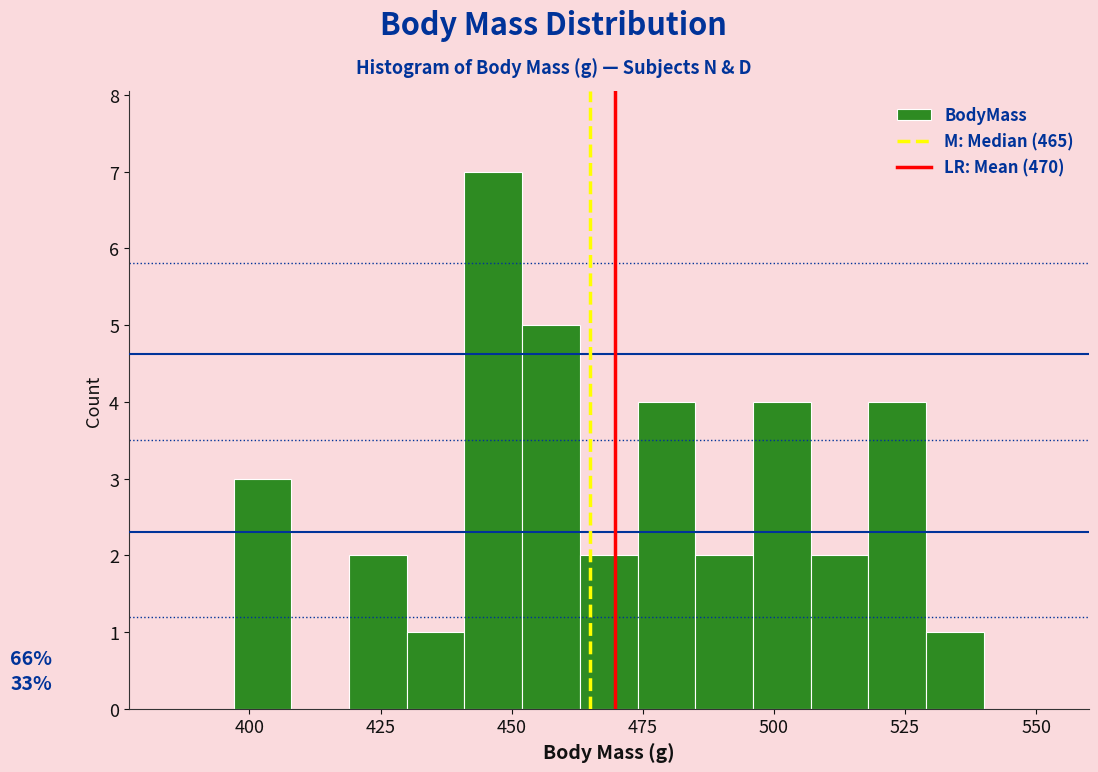

Read against the x-axis, roughly where is the centre of the tallest bar?

445